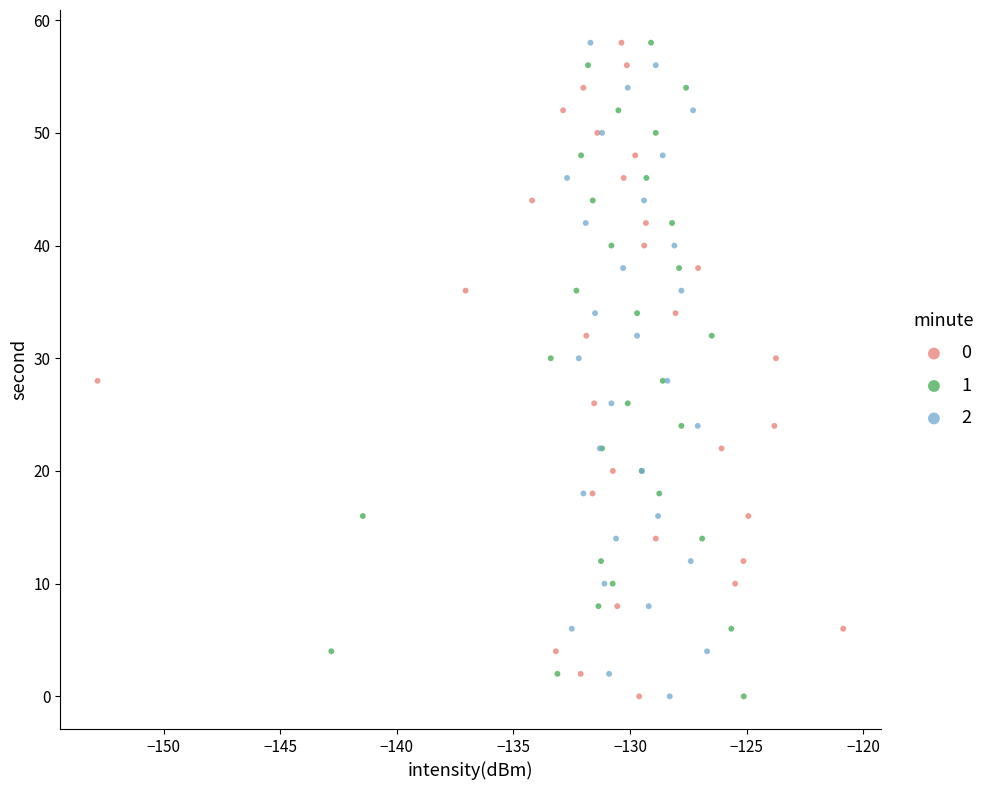

What are all the series names shown in the legend?

0, 1, 2